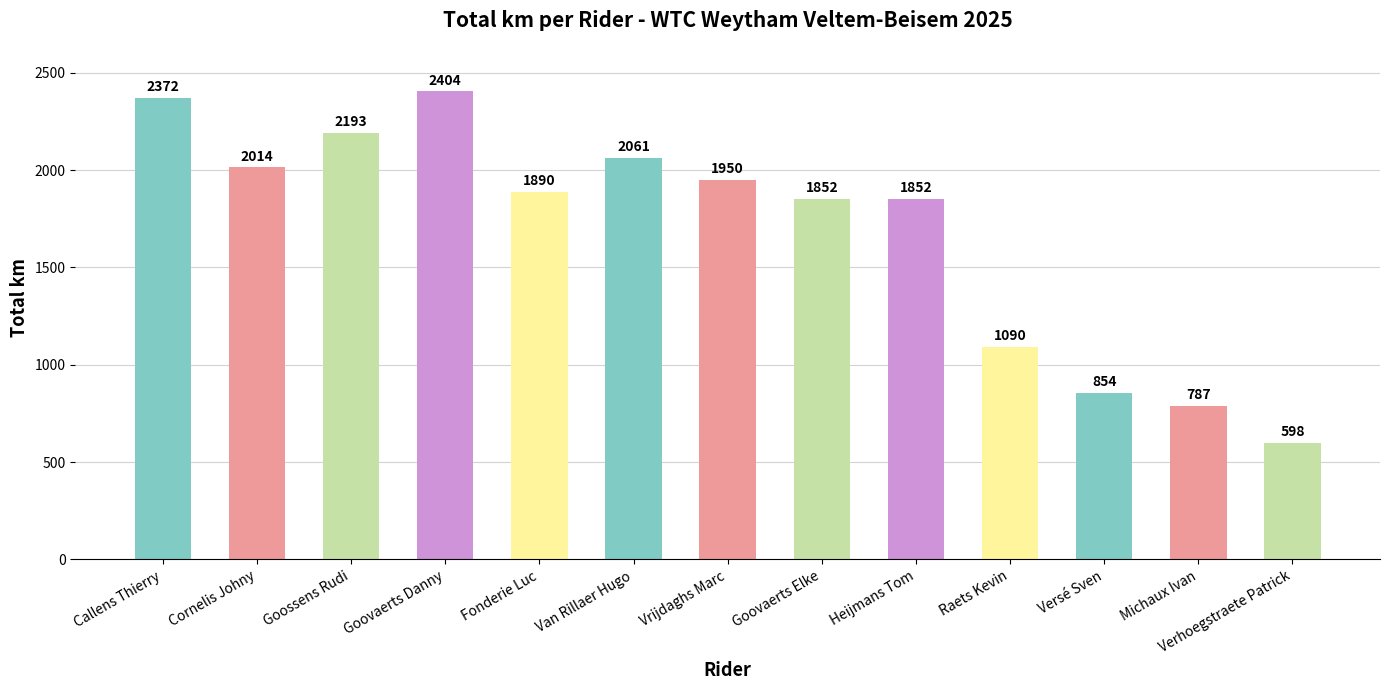

What is the label of the 6th bar from the left?

Van Rillaer Hugo